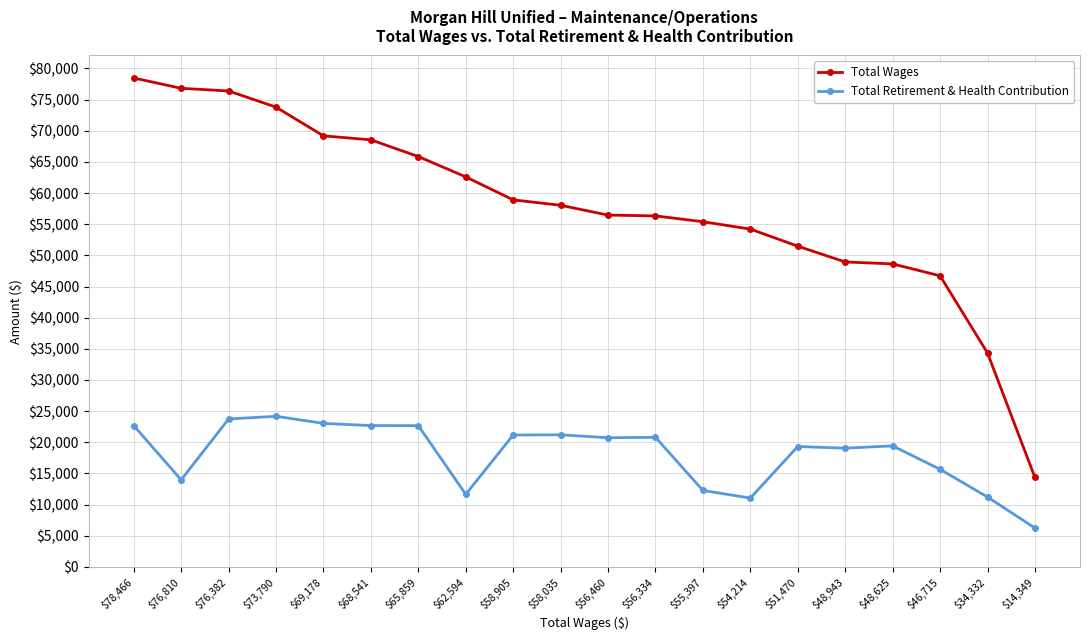

Is it true that Total Wages equals 76382 at $76,382?

True